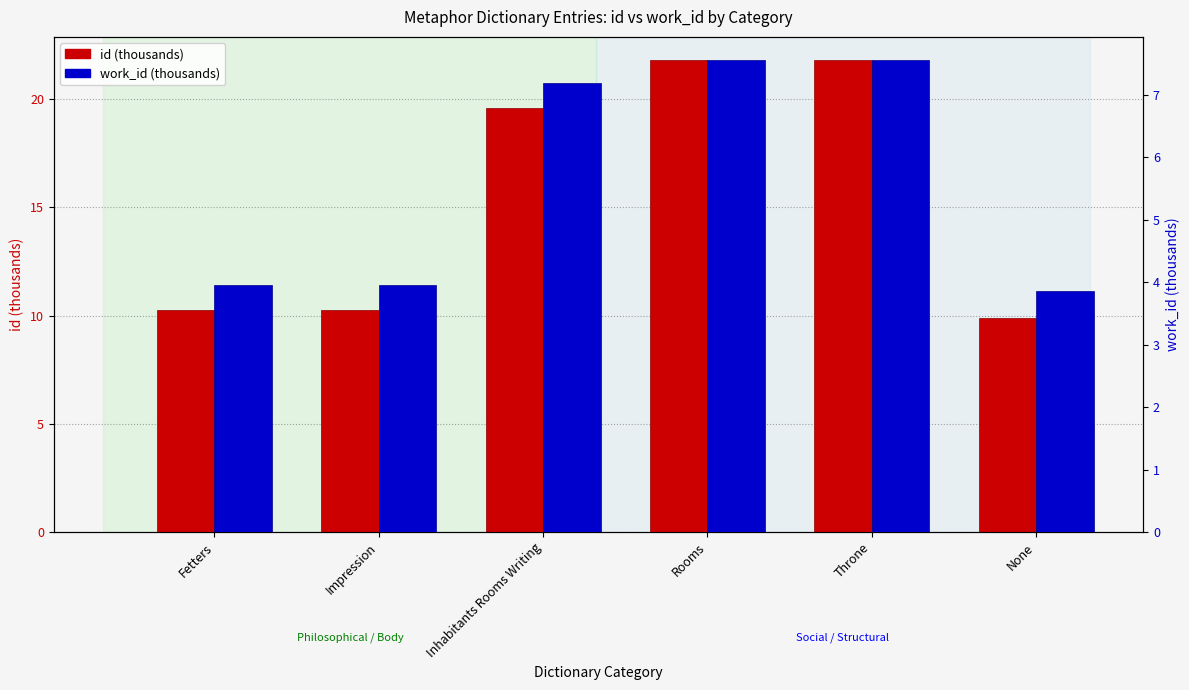

Reading left to right, transcribe all the data shown in this chart.

id (thousands): Fetters=10.3	Impression=10.3	Inhabitants Rooms Writing=19.6	Rooms=21.8	Throne=21.8	None=9.9
work_id (thousands): Fetters=3.9	Impression=3.9	Inhabitants Rooms Writing=7.2	Rooms=7.5	Throne=7.5	None=3.9